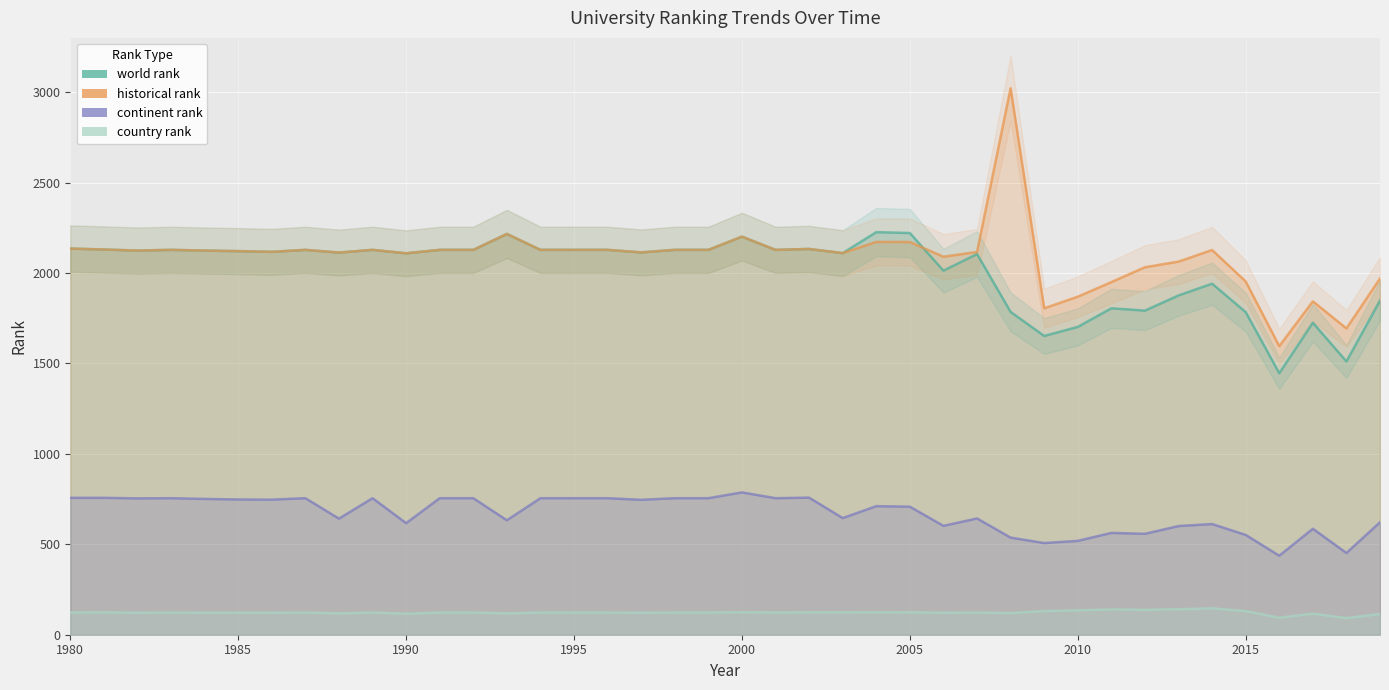

What is the average value of the country rank series?

123.2